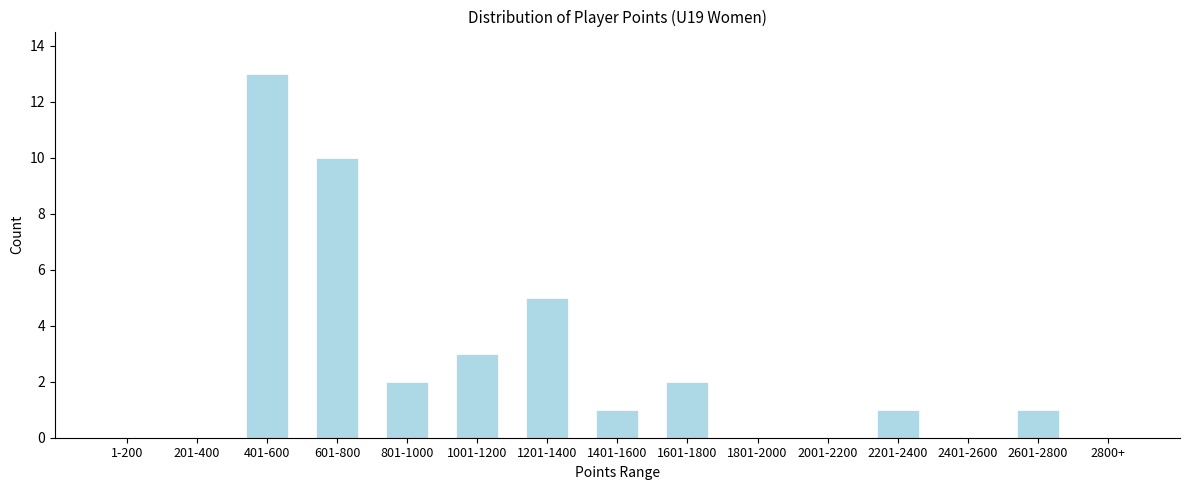

Reading left to right, extract all data points from this chart.

1-200=0	201-400=0	401-600=13	601-800=10	801-1000=2	1001-1200=3	1201-1400=5	1401-1600=1	1601-1800=2	1801-2000=0	2001-2200=0	2201-2400=1	2401-2600=0	2601-2800=1	2800+=0